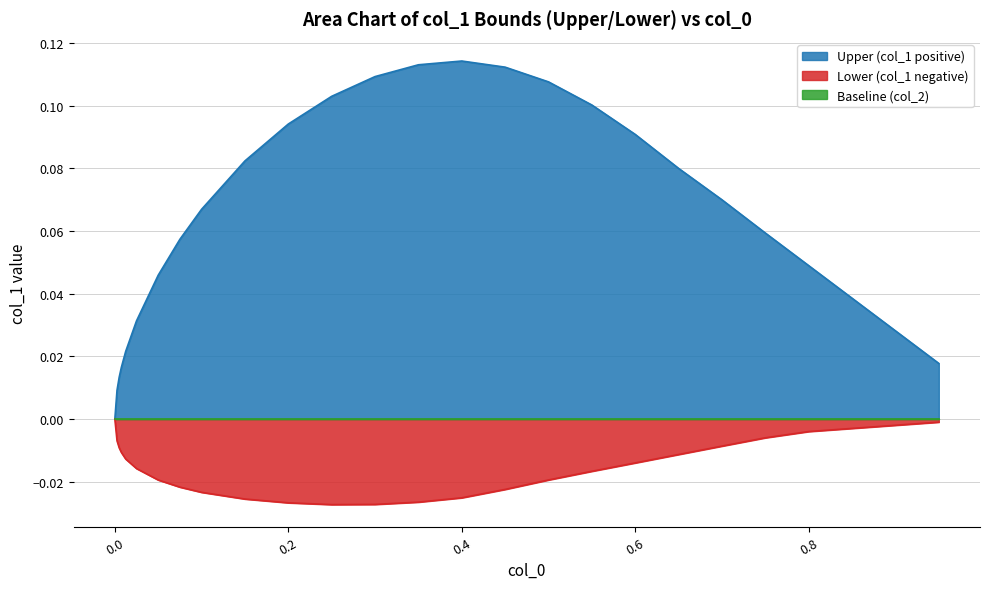

Which series has the largest total across all categories?

Upper (col_1 positive)